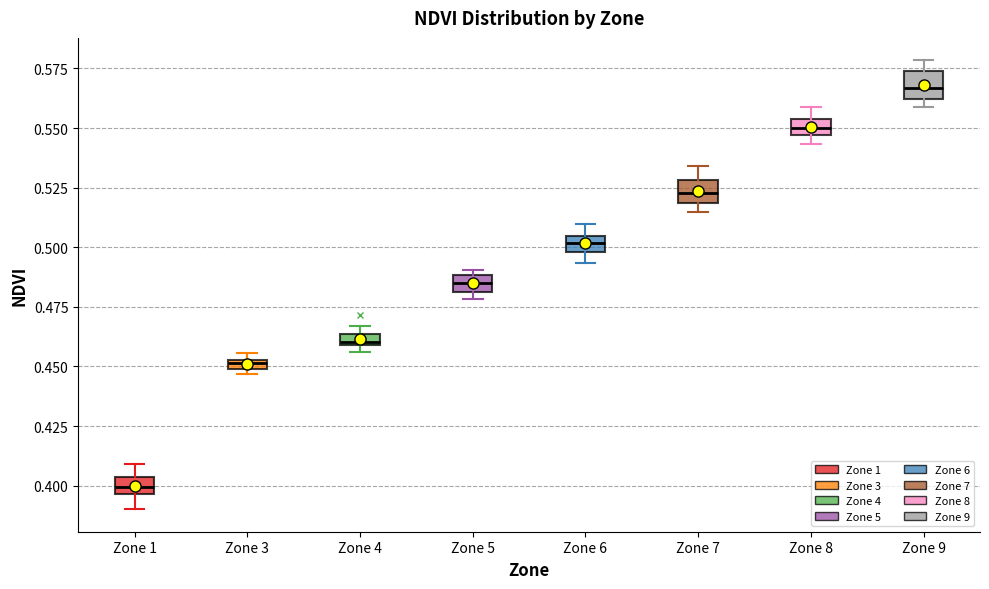

Which box's median line is the lowest?

Zone 1